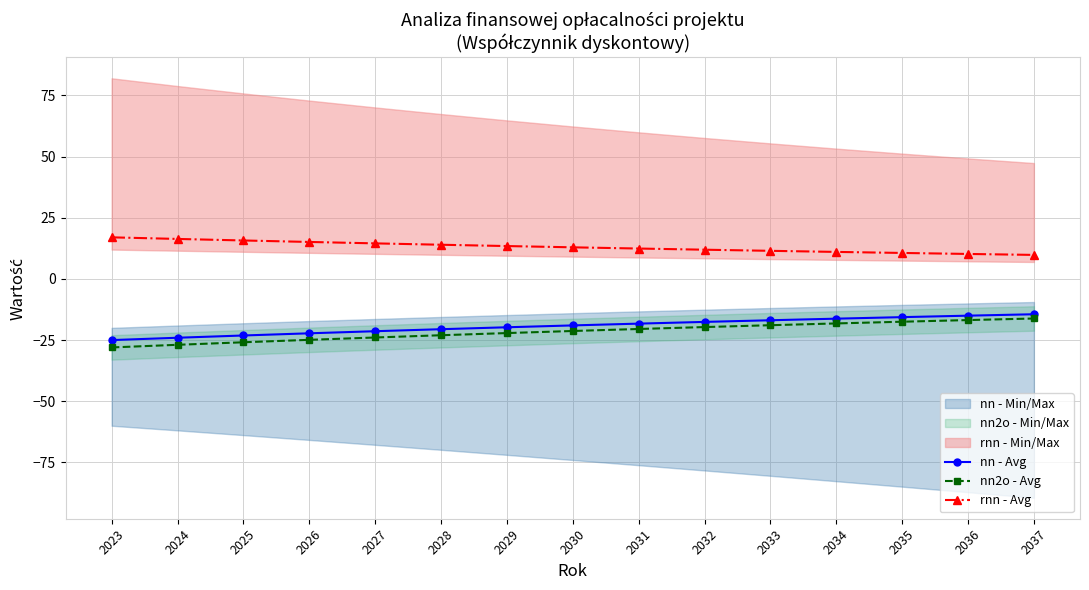

The value of rnn - Avg at 2029 is 13.4. True or false?

True